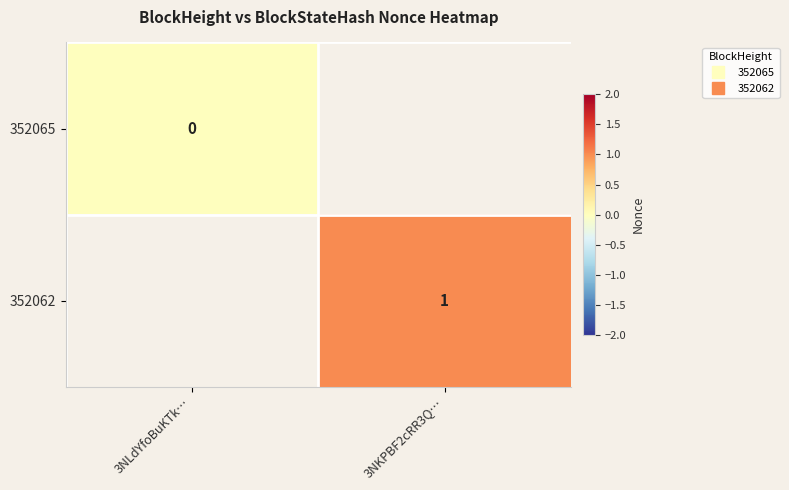

What is the greatest value displayed?

1.0